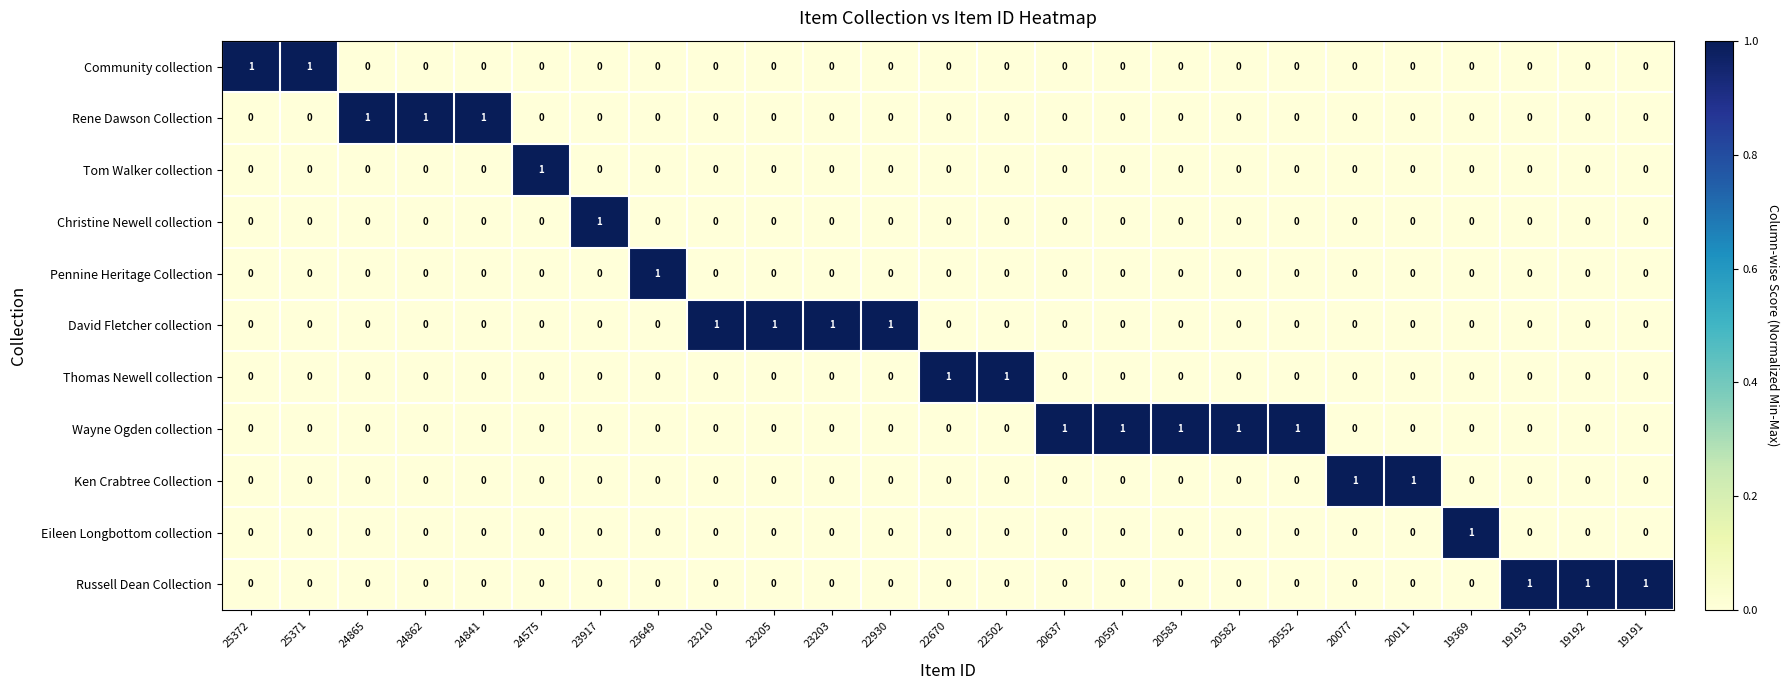

Which category has the highest value in the Christine Newell collection series?

23917